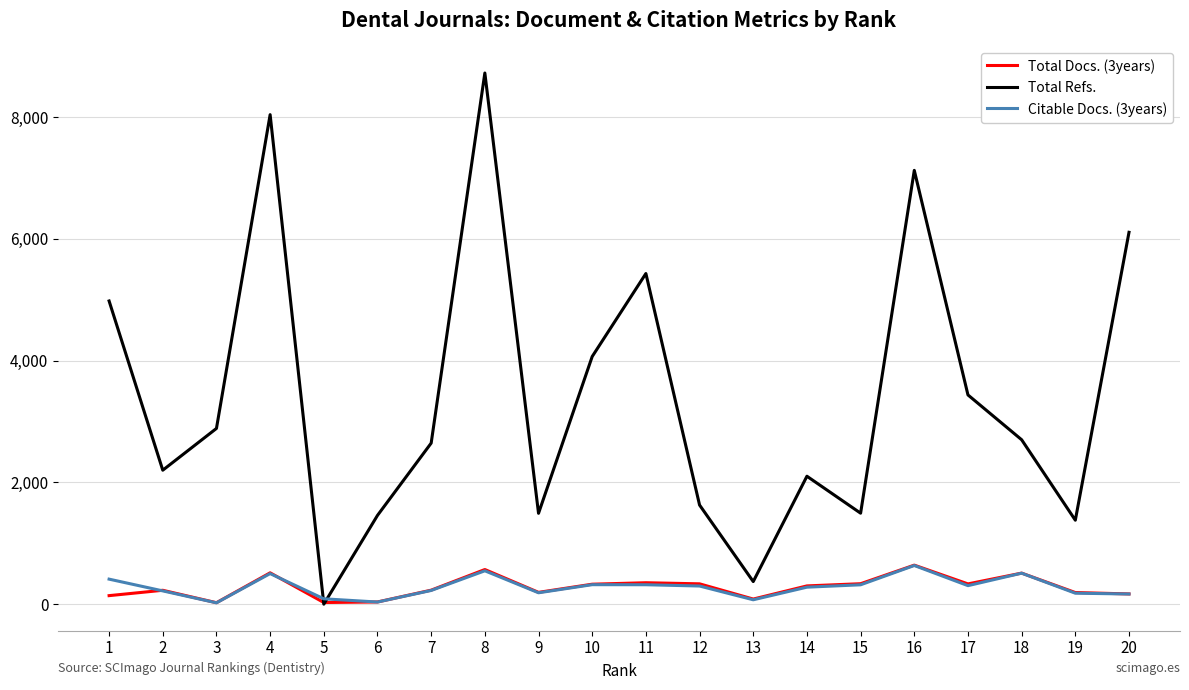

At which category is the sum across all series the highest?

8